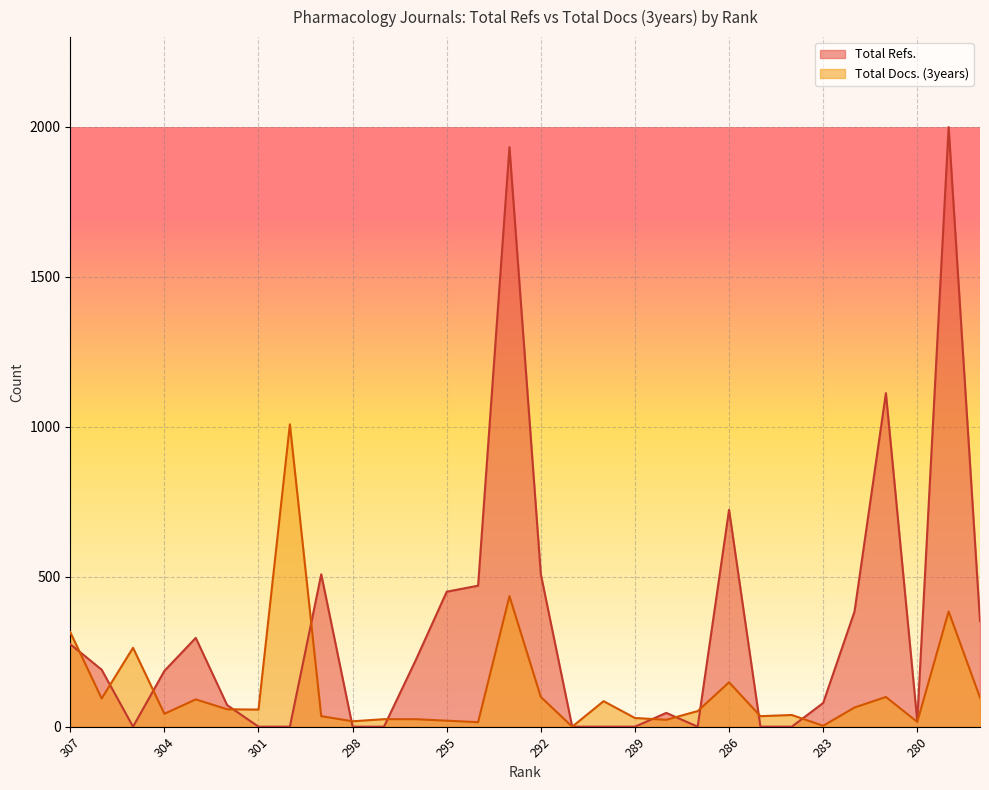

The value of Total Docs. (3years) at 281 is 99. True or false?

True